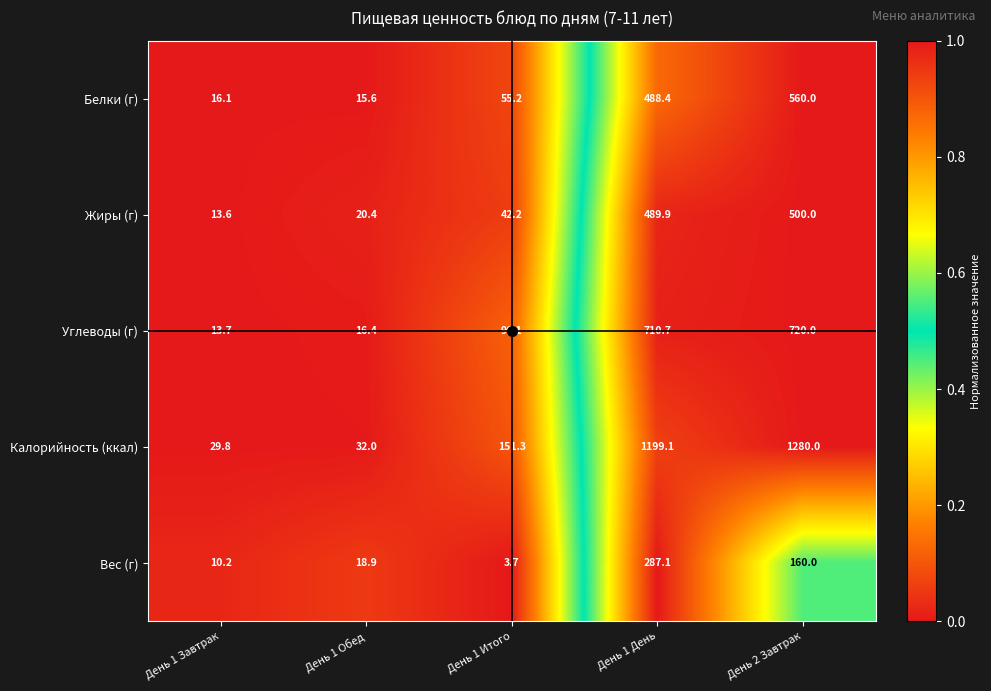

At which category is the sum across all series the highest?

День 2 Завтрак